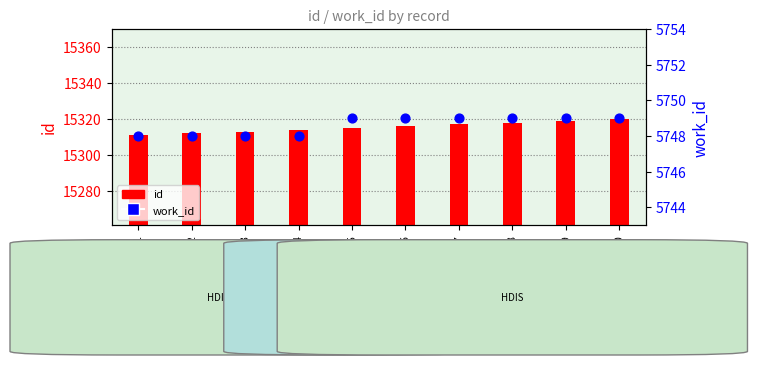

Which series has the largest Y range (max minus min)?

id